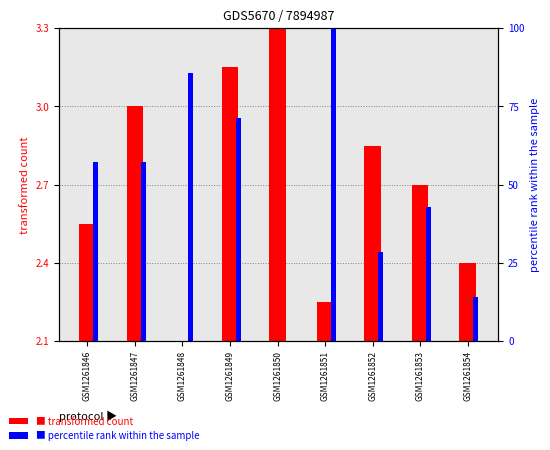

At how many categories does at least one series exceed 6?

8